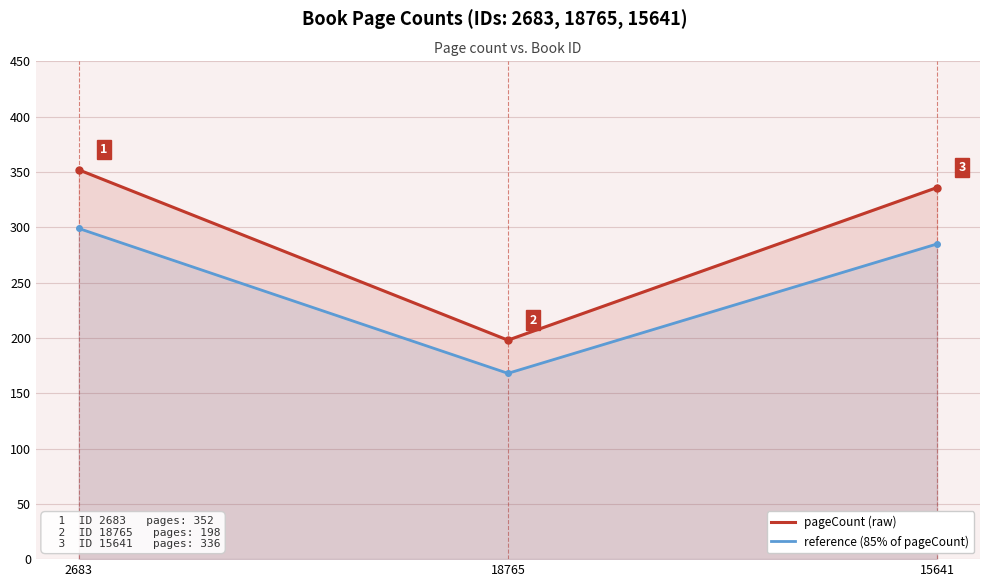

How many distinct data groups are displayed?

2